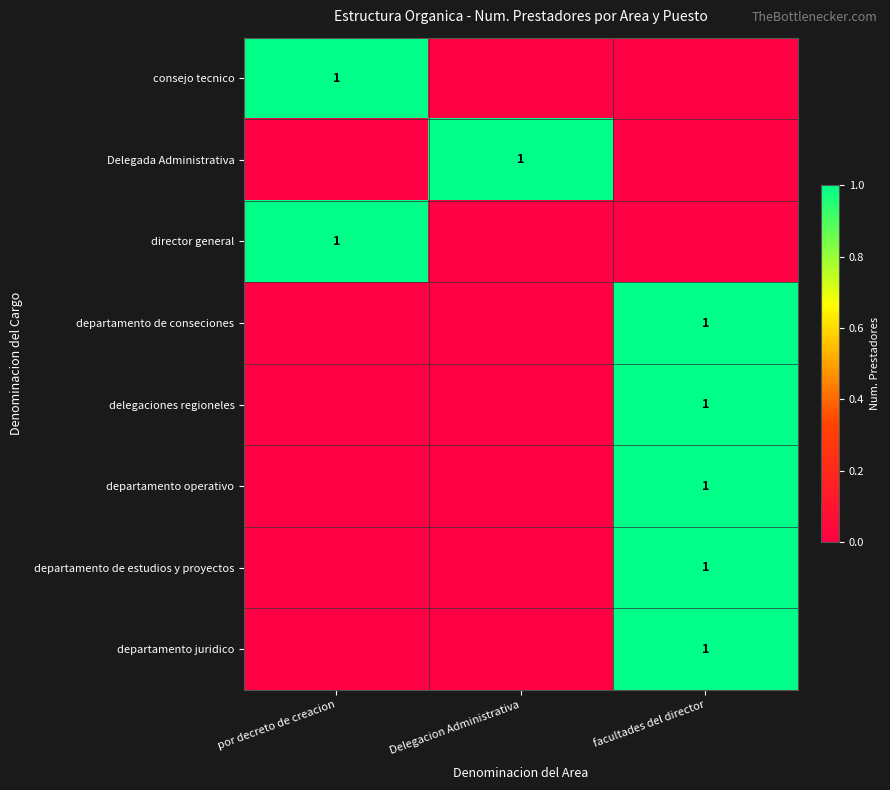

Is it true that Delegada Administrativa equals 1 at Delegacion Administrativa?

True